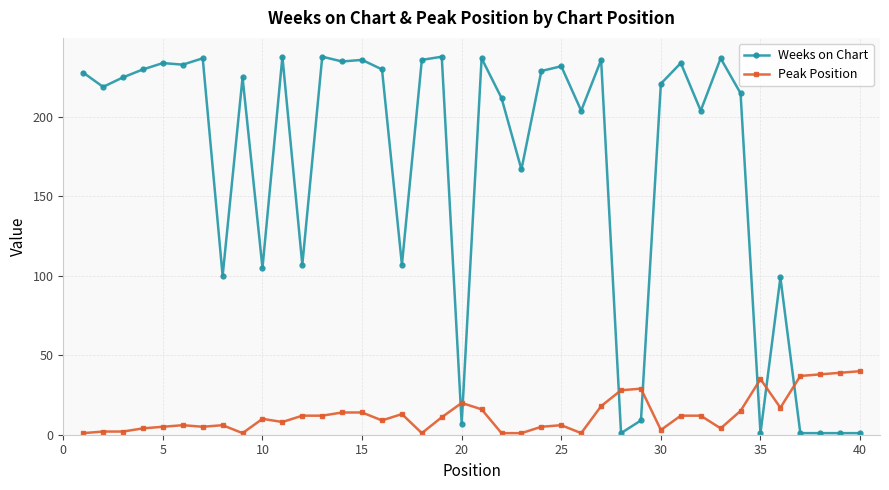

What is the sum of all Weeks on Chart values?

6650